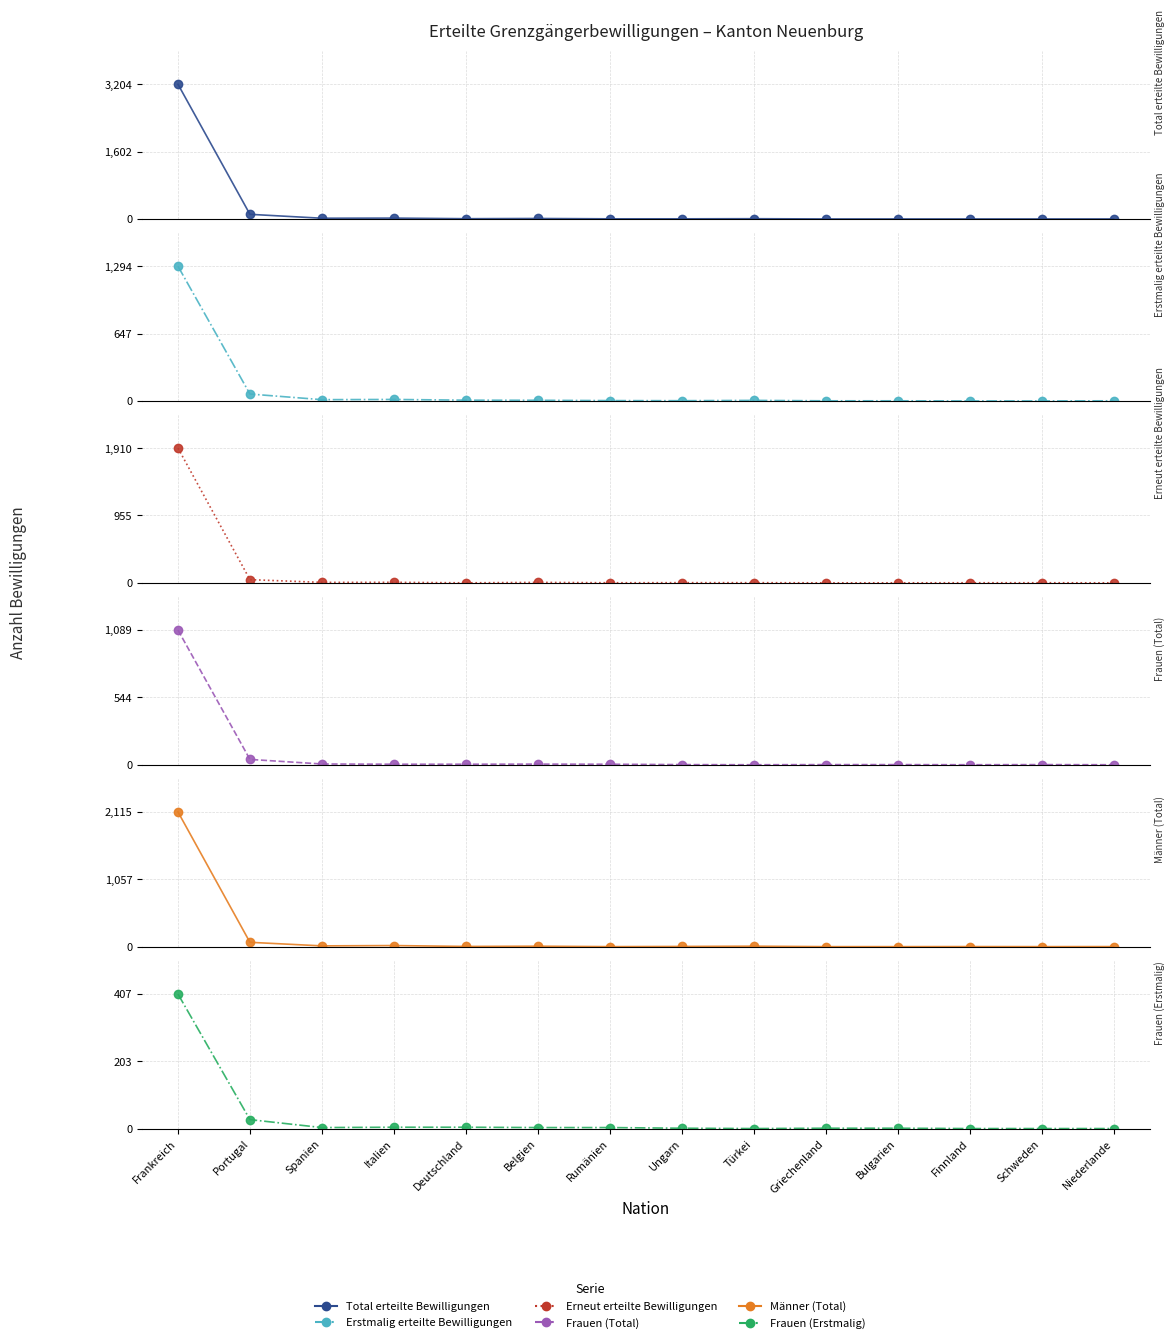

What is the sum of all Frauen (Total) values?

1159